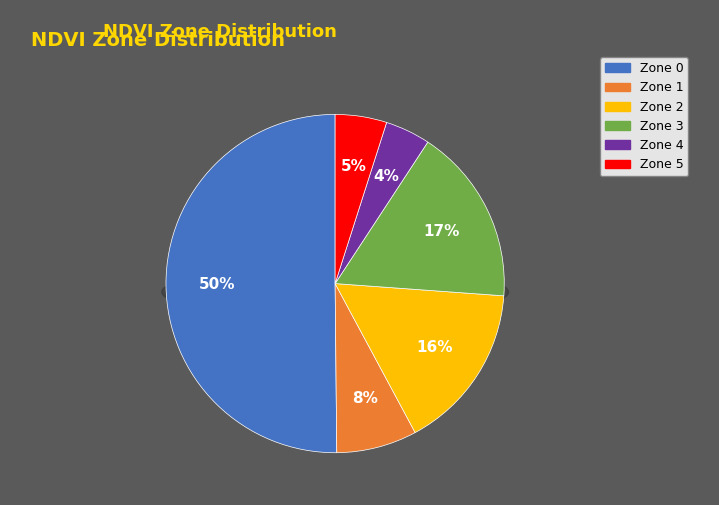

How many segments does this pie chart have?

6